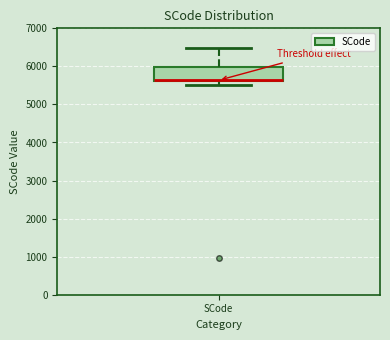

Read this box plot against the y-axis: the position of the median line, the range covered by the box, and the ends of both whiskers. The values are not printed on the chart, so give them approximately, as read against the axis.

median 5600 (drawn on the box's lower edge), box 5600 to 6000, whiskers 5500 to 6500